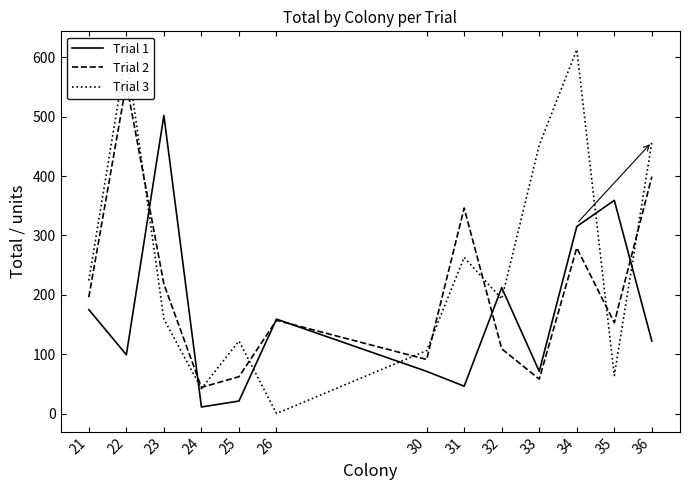

How many values in the Trial 3 series exceed 193?

6